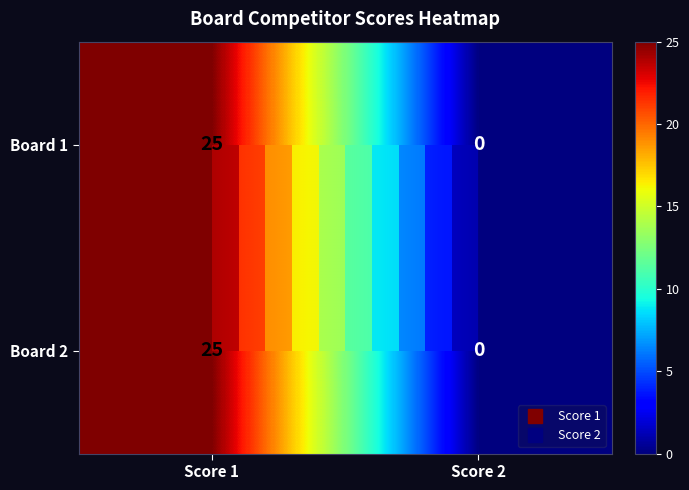

What is the difference between the Board 2 values at Score 1 and Score 2?

25